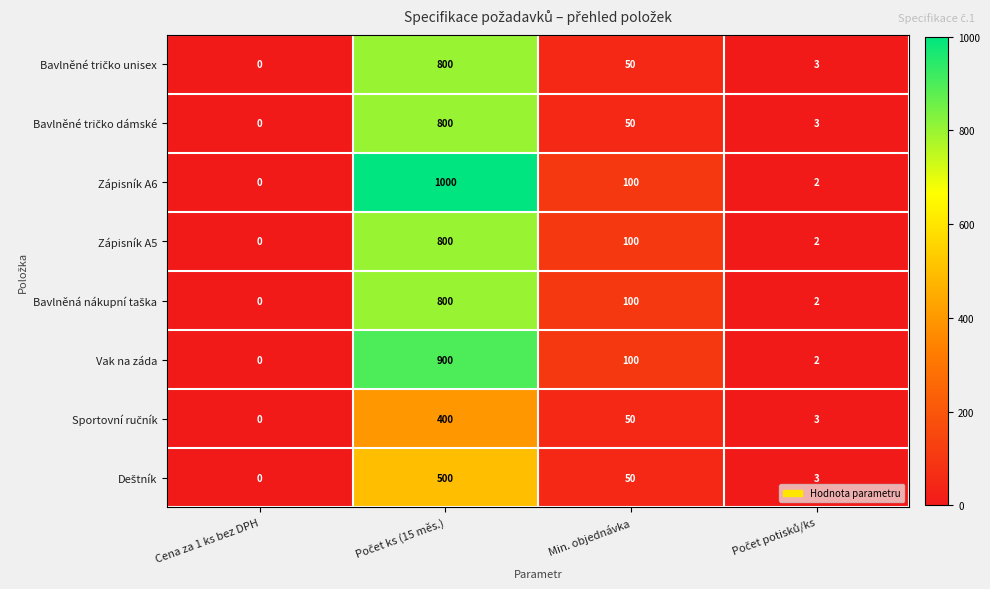

At which label is Zápisník A5 closest to 400?

Min. objednávka